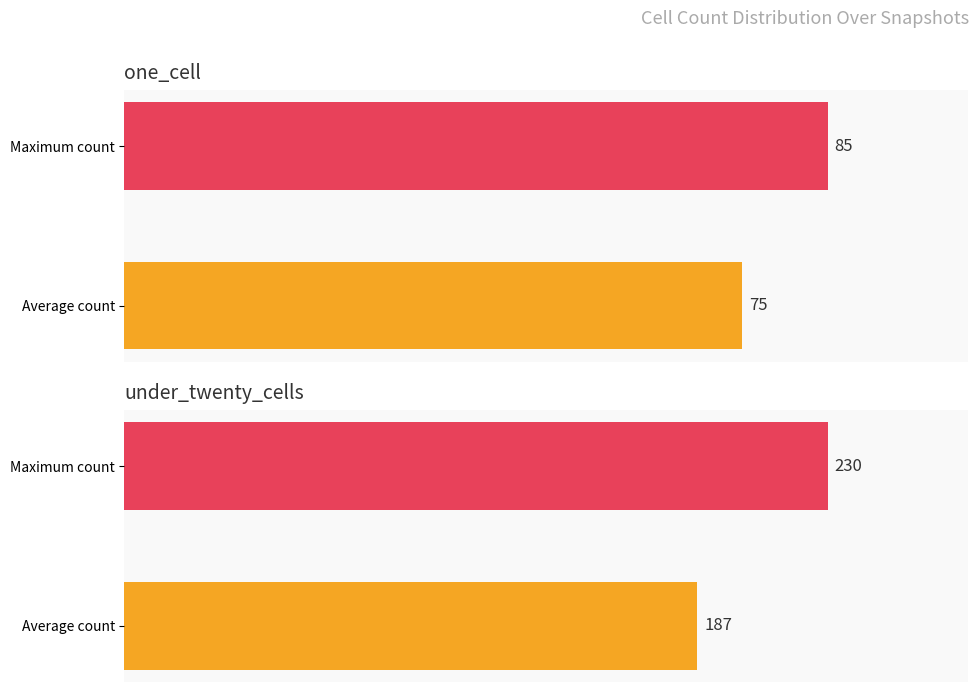

At how many categories does at least one series exceed 96?

1